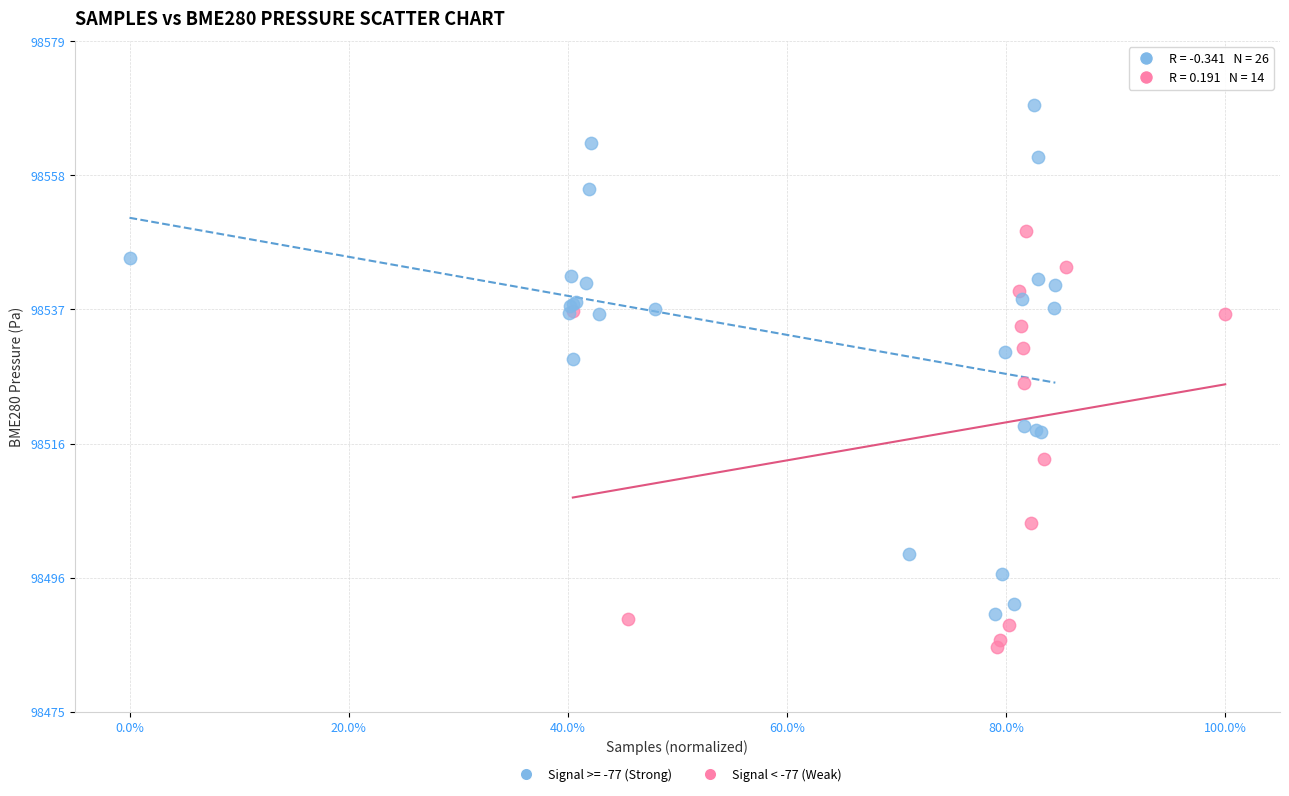

Which series reaches the minimum Y coordinate?

Signal < -77 (Weak)